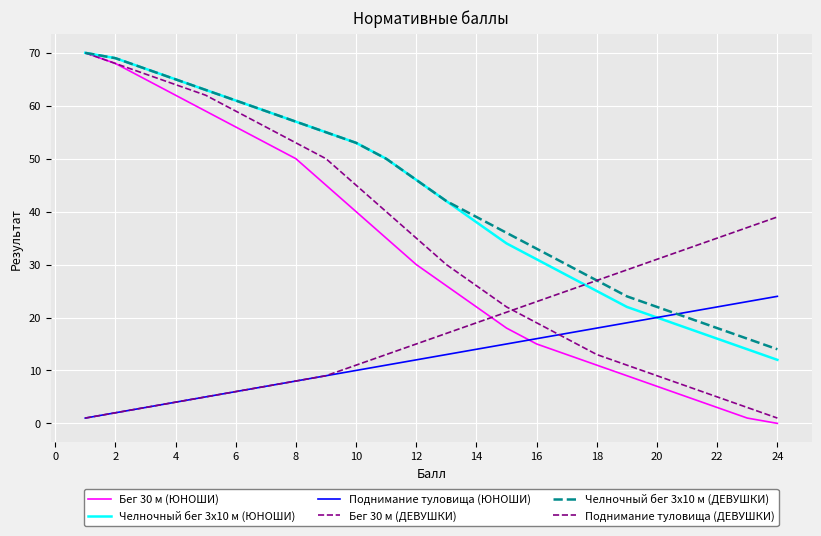

Reading right to left, transcribe all the data shown in this chart.

Бег 30 м (ЮНОШИ): 0	1	3	5	7	9	11	13	15	18	22	26	30	35	40	45	50	53	56	59	62	65	68	70
Челночный бег 3x10 м (ЮНОШИ): 12	14	16	18	20	22	25	28	31	34	38	42	46	50	53	55	57	59	61	63	65	67	69	70
Поднимание туловища (ЮНОШИ): 24	23	22	21	20	19	18	17	16	15	14	13	12	11	10	9	8	7	6	5	4	3	2	1
Бег 30 м (ДЕВУШКИ): 1	3	5	7	9	11	13	16	19	22	26	30	35	40	45	50	53	56	59	62	64	66	68	70
Челночный бег 3x10 м (ДЕВУШКИ): 14	16	18	20	22	24	27	30	33	36	39	42	46	50	53	55	57	59	61	63	65	67	69	70
Поднимание туловища (ДЕВУШКИ): 39	37	35	33	31	29	27	25	23	21	19	17	15	13	11	9	8	7	6	5	4	3	2	1